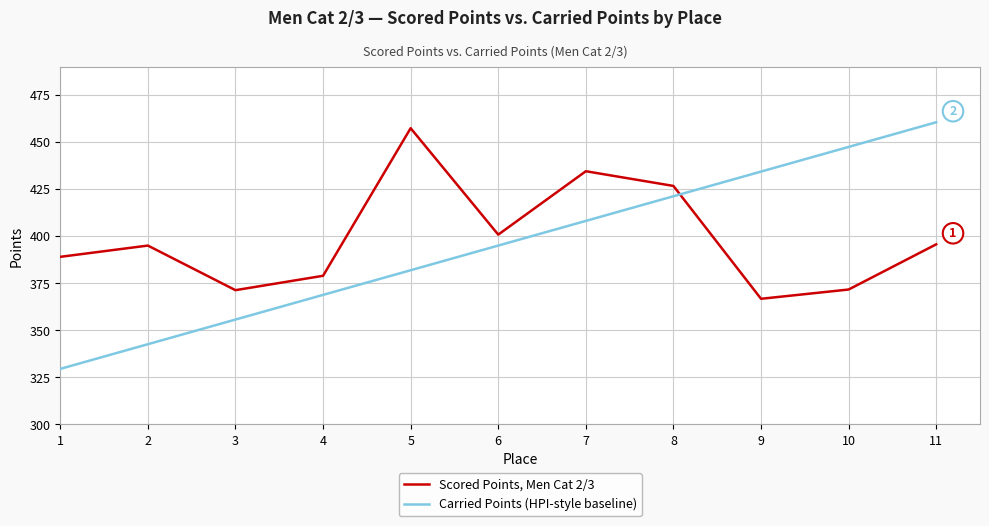

Which series has the largest range (max minus min)?

Carried Points (HPI-style baseline)